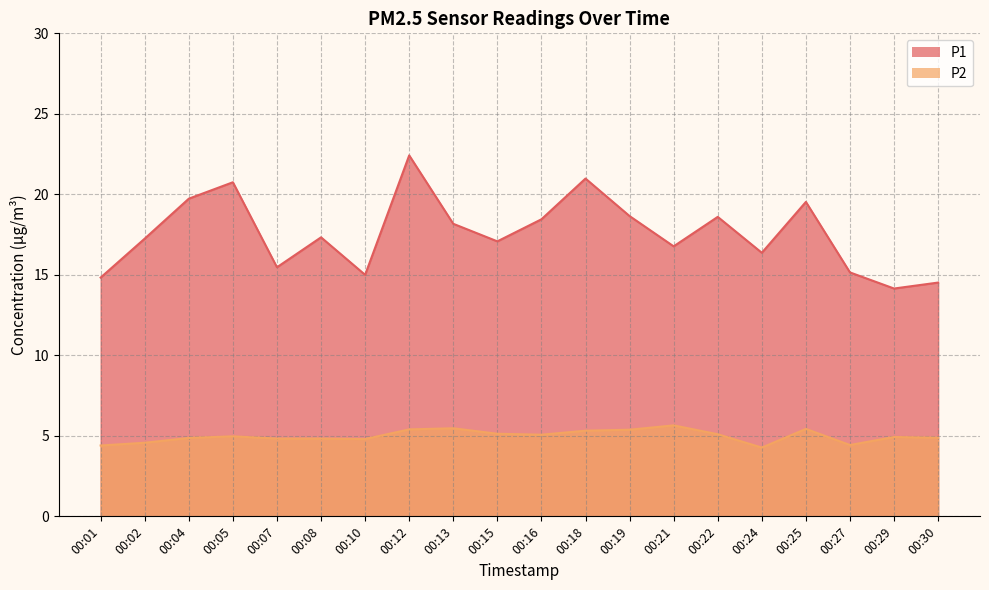

Which series has the widest spread of values?

P1